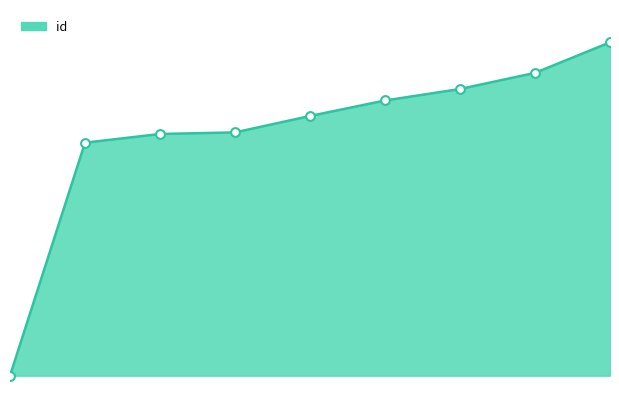

How many lines are shown in the chart?

1